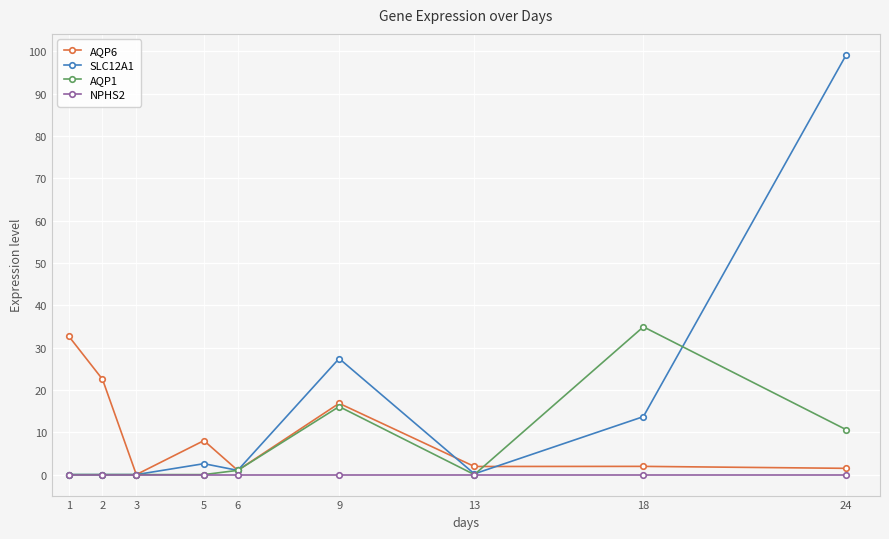

Where is the first local minimum for AQP6?

3